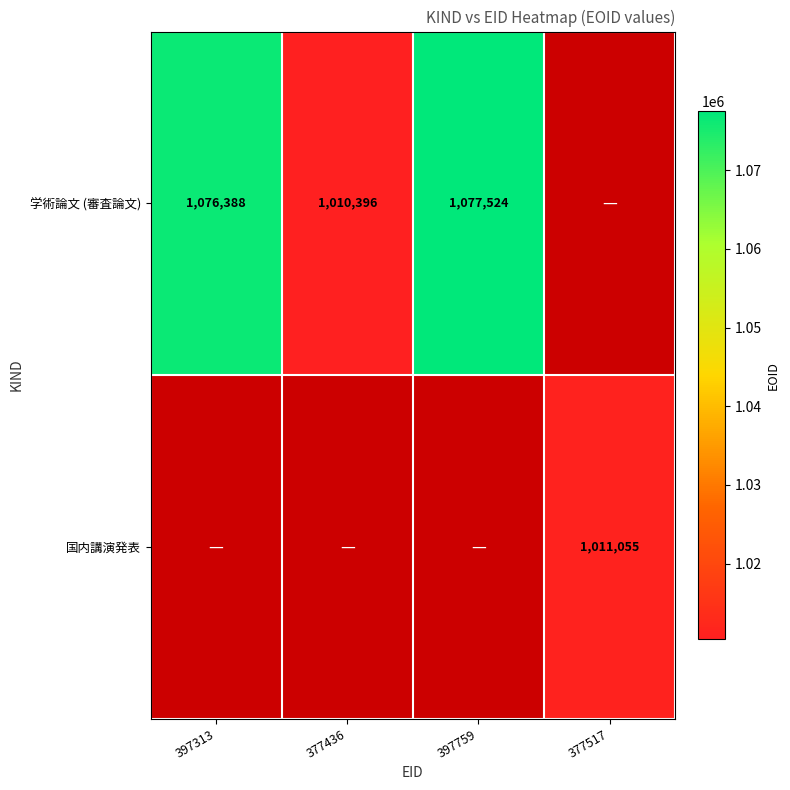

The 学術論文 (審査論文) series shows 234083 at 397313. True or false?

False